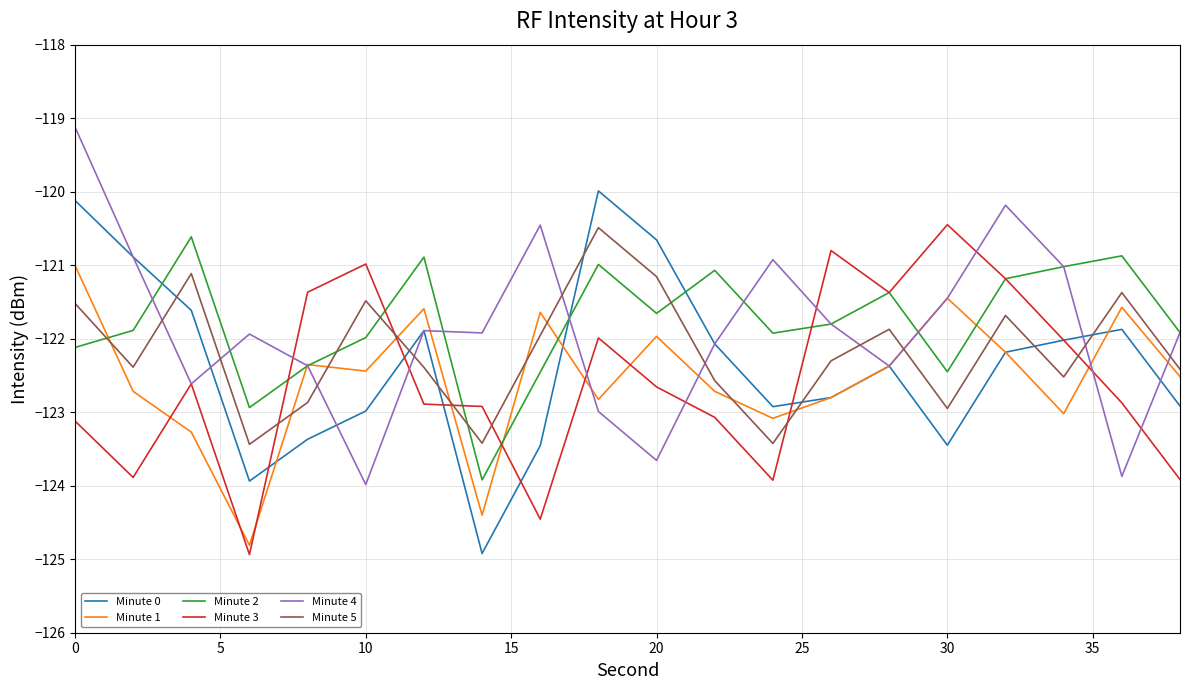

What is the lowest value of the Minute 5 series?

-123.4